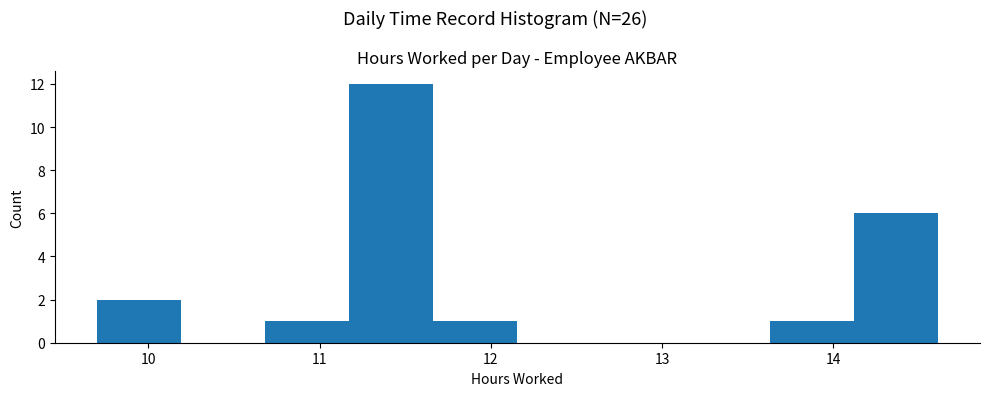

Reading left to right, transcribe this chart: for each bar, give the range it covers on the x-axis and its height. Neither the bar edges nor the heights are printed on the chart, so give them approximately, as read against the axes.

9.7 to 10.2: 2
10.2 to 10.7: 0
10.7 to 11.2: 1
11.2 to 11.7: 12
11.7 to 12.2: 1
12.2 to 12.6: 0
12.6 to 13.1: 0
13.1 to 13.6: 0
13.6 to 14.1: 1
14.1 to 14.6: 6